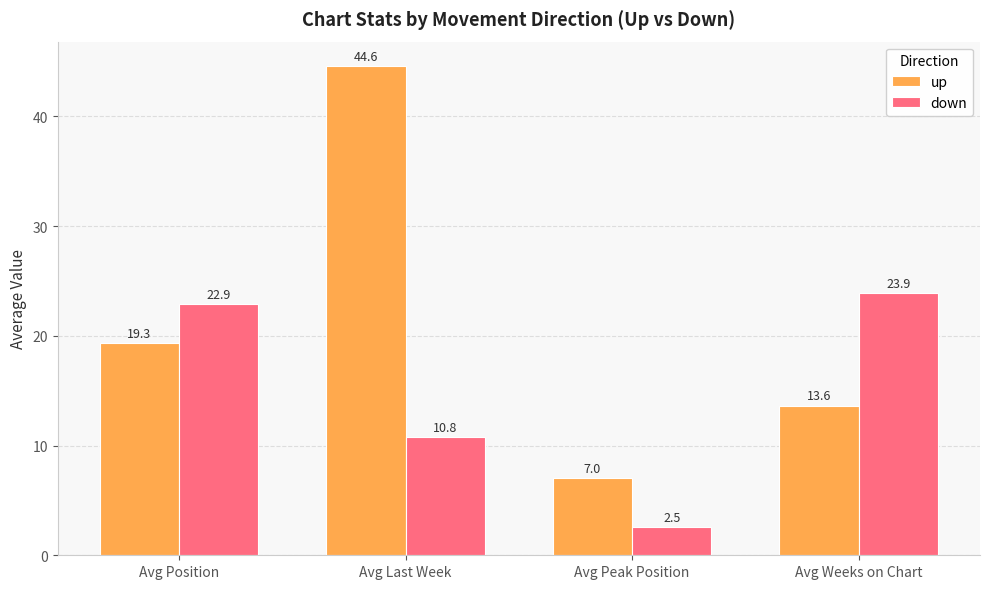

What position from the left is Avg Weeks on Chart?

4